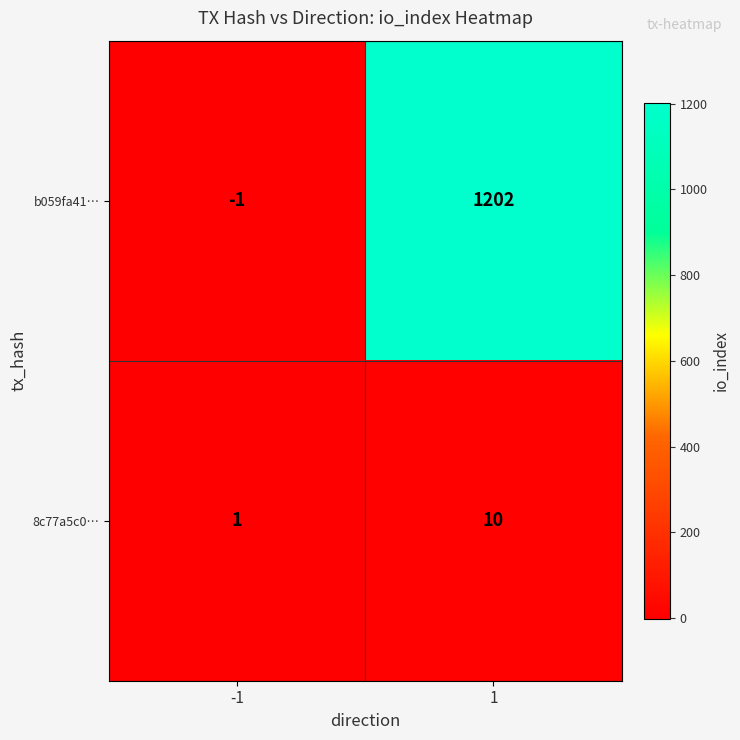

Which series has the widest spread of values?

b059fa41…